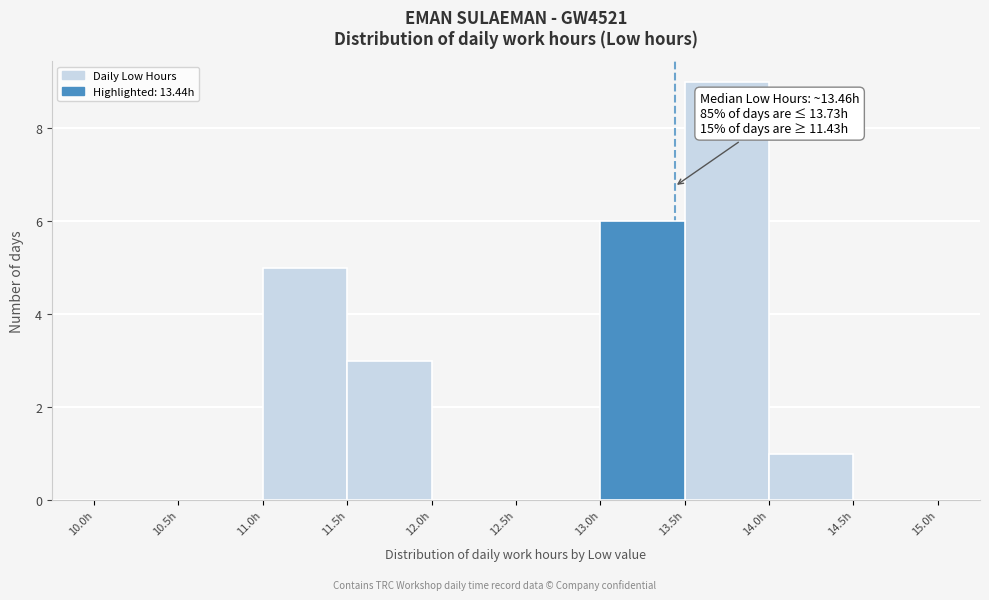

Which range on the x-axis has the tallest bar?

13.5 to 14.0